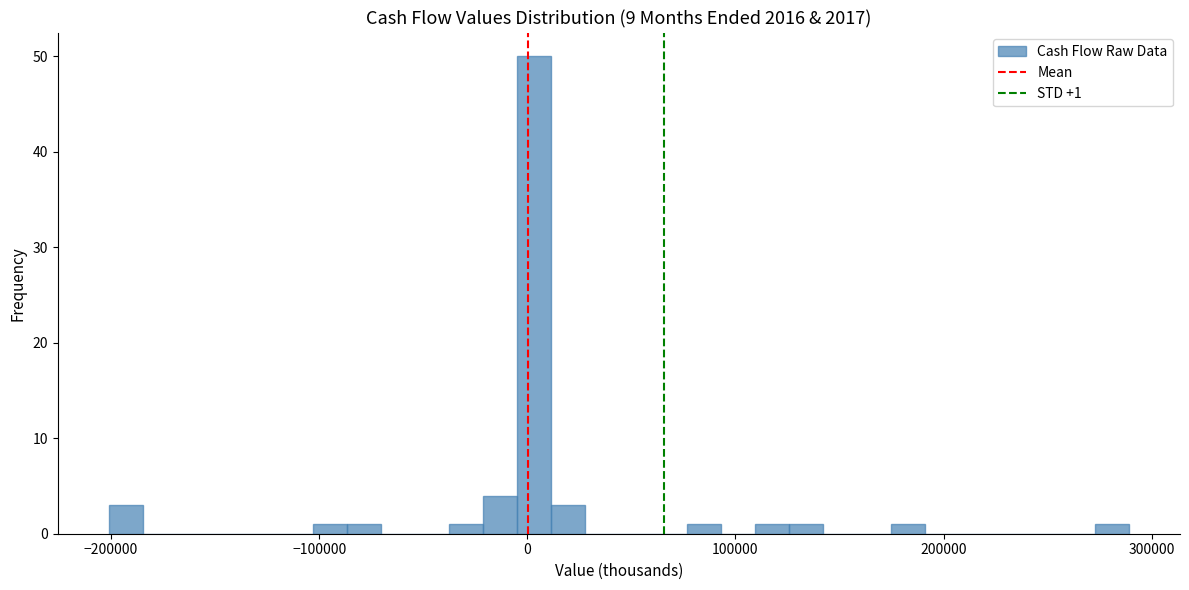

Around what value on the x-axis is the tallest bar? Give the approximate position of its centre, as read against the axis.

0